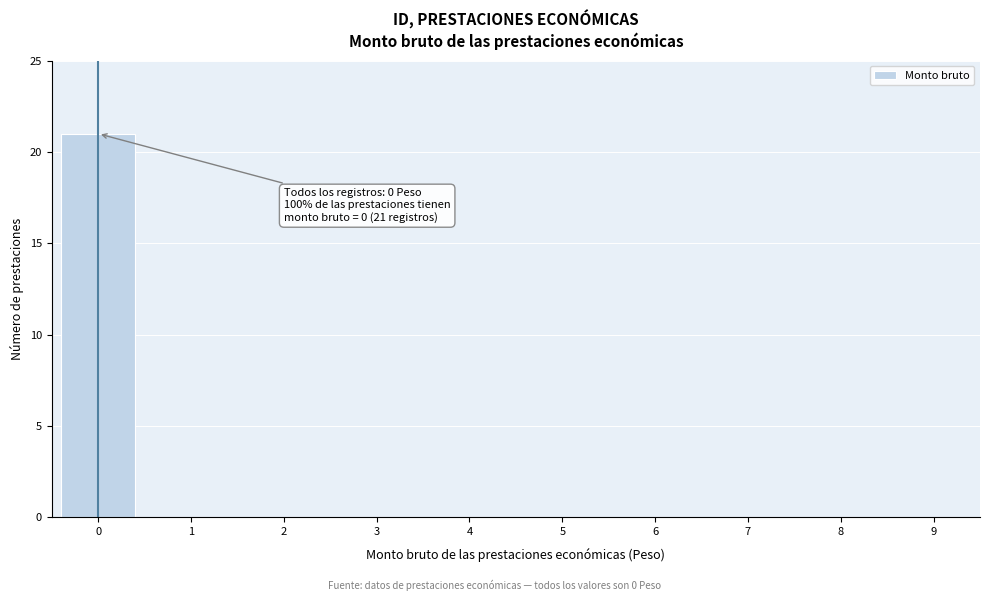

Reading left to right, list all the values displayed in this chart.

0=21	1=0	2=0	3=0	4=0	5=0	6=0	7=0	8=0	9=0